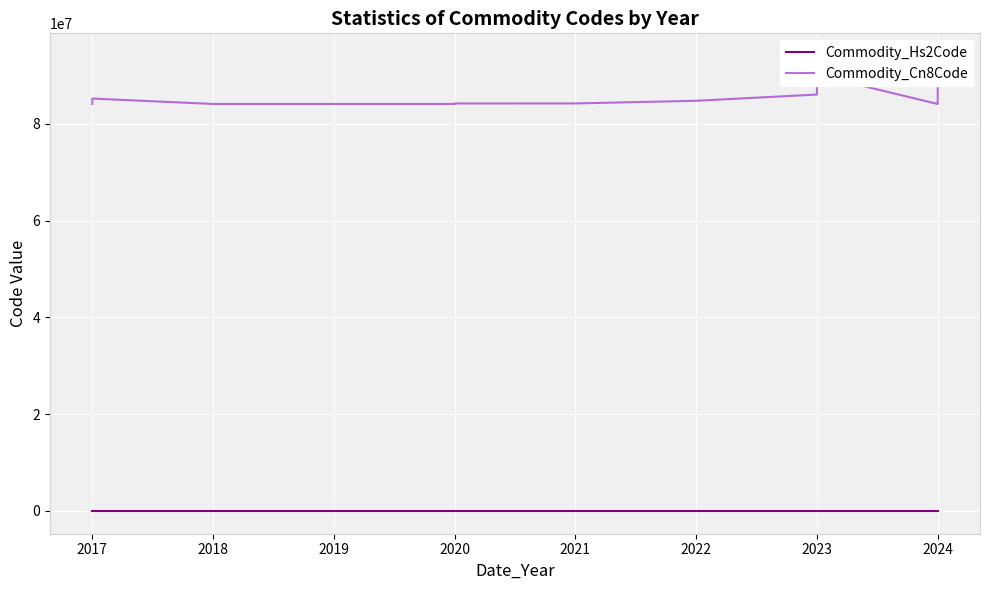

What is the approximate value of Commodity_Cn8Code at 2024?

84135020